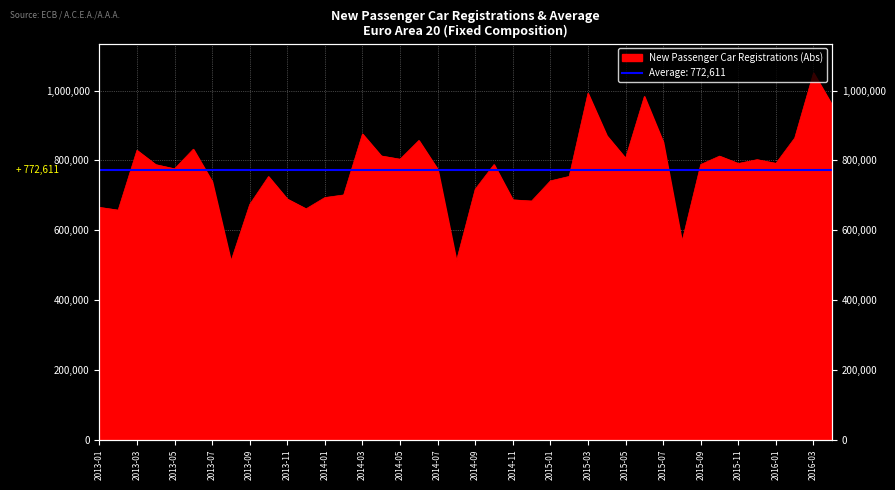

What is the difference between the values at 2013-07 and 2014-10?

48375